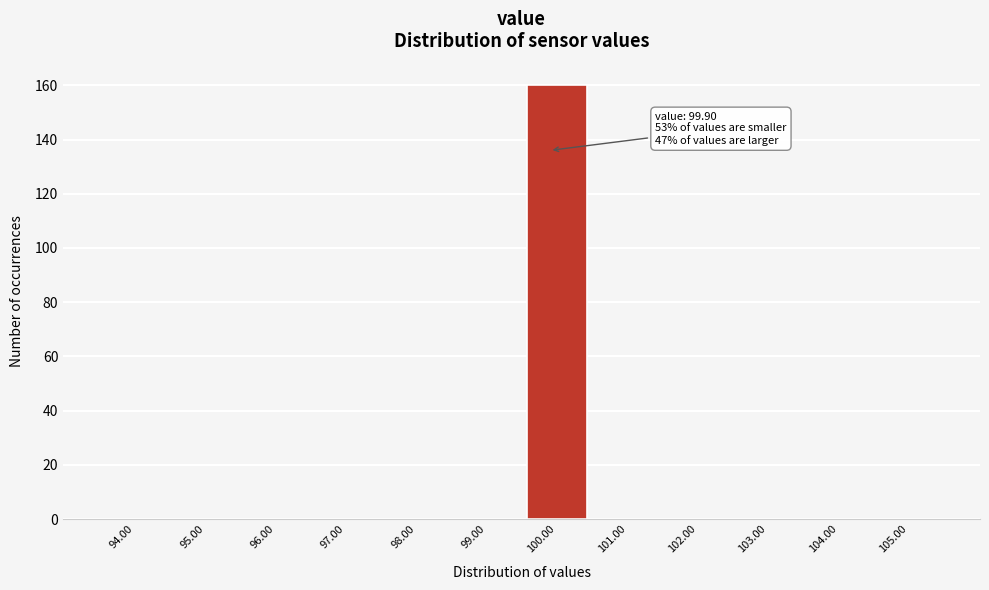

Over which range of the x-axis is the bar tallest?

99.5 to 100.5